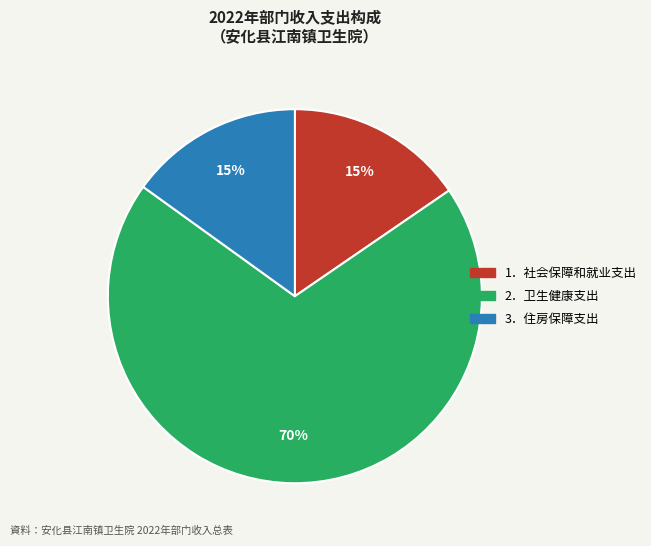

To the nearest percent, what is the average slice percentage?

33%